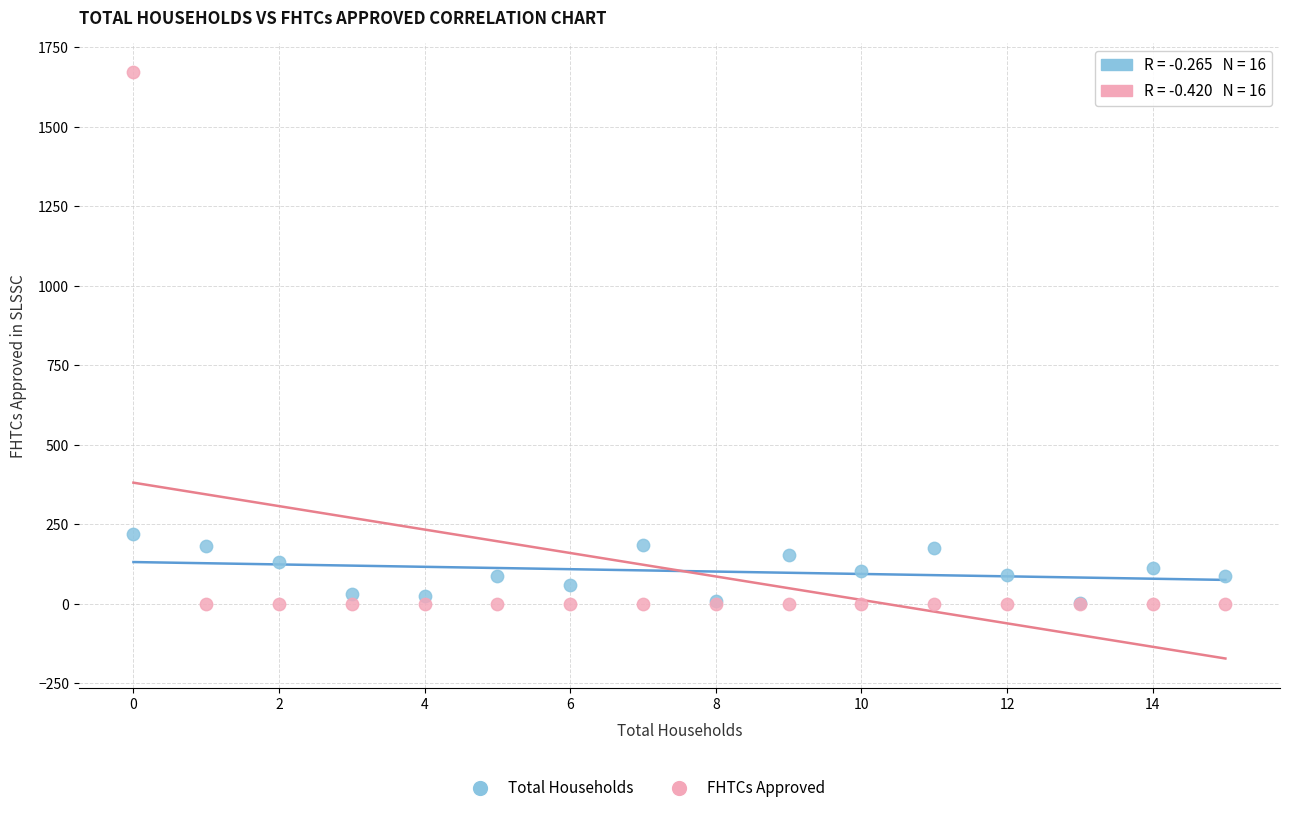

Across all series, what Y value is closest to 835?

220